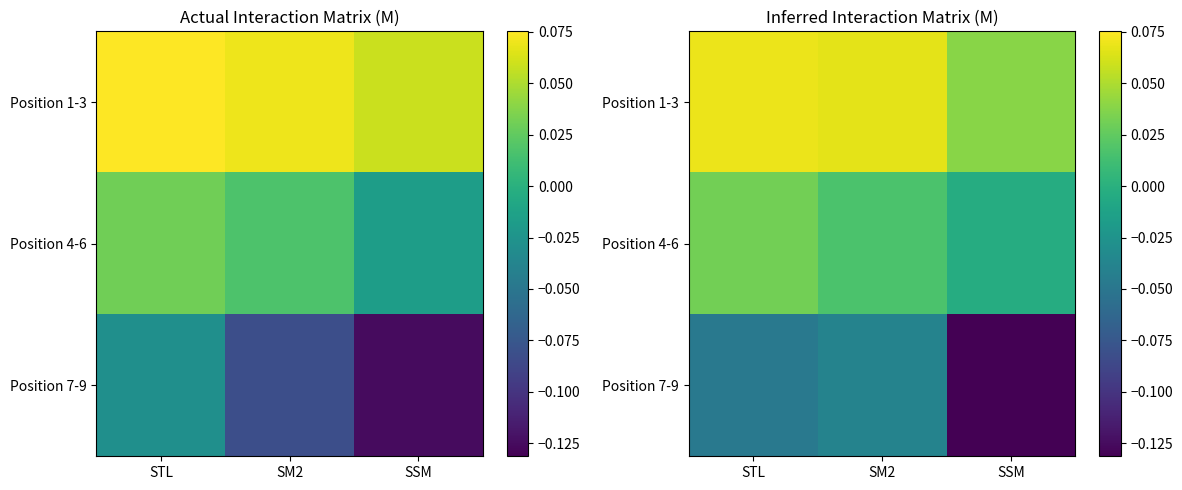

Count the number of categories in the chart.

3